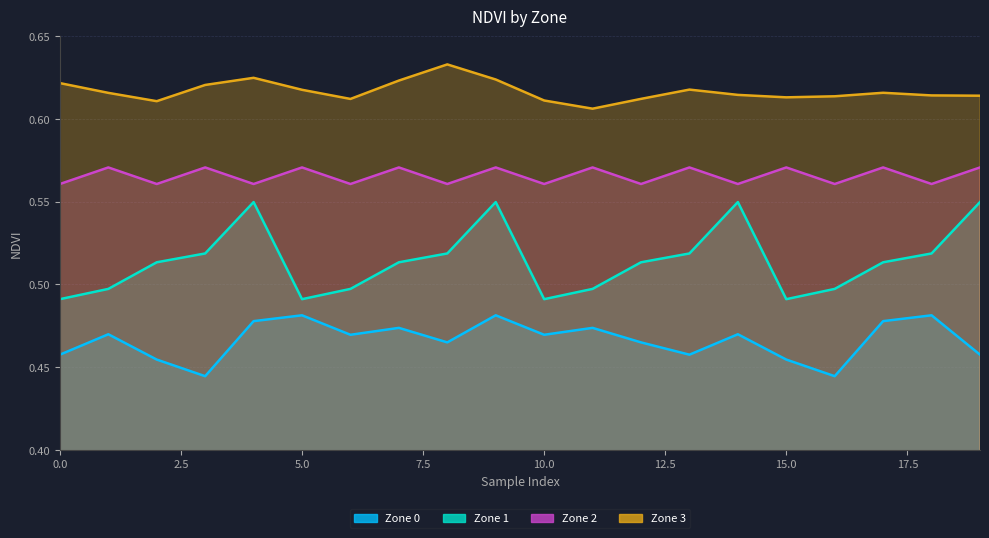

At which category is the sum across all series the highest?

9